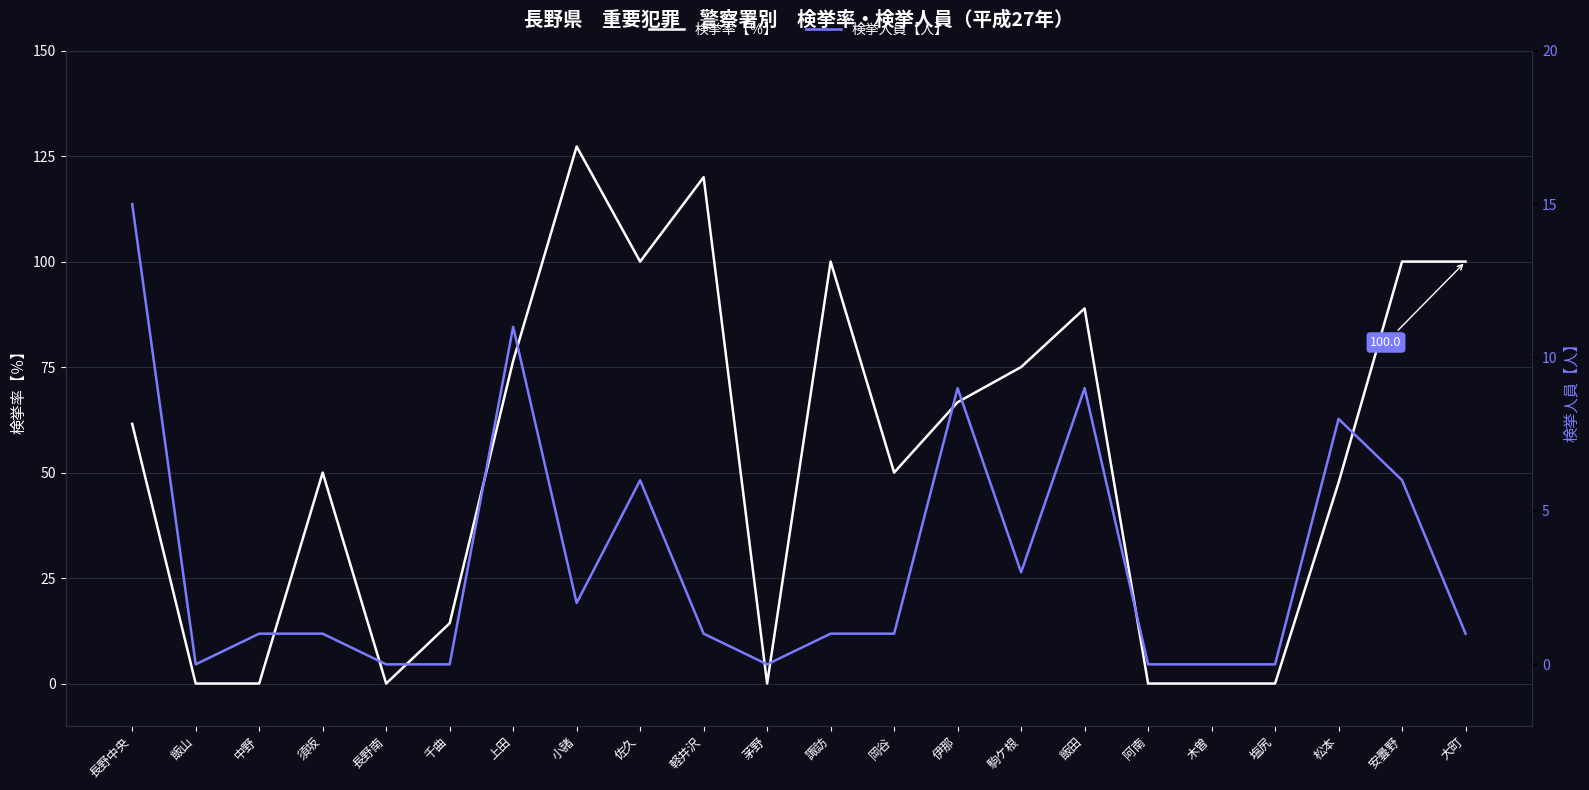

Where do 検挙率【％】 and 検挙人員【人】 first cross each other?

中野 and 須坂